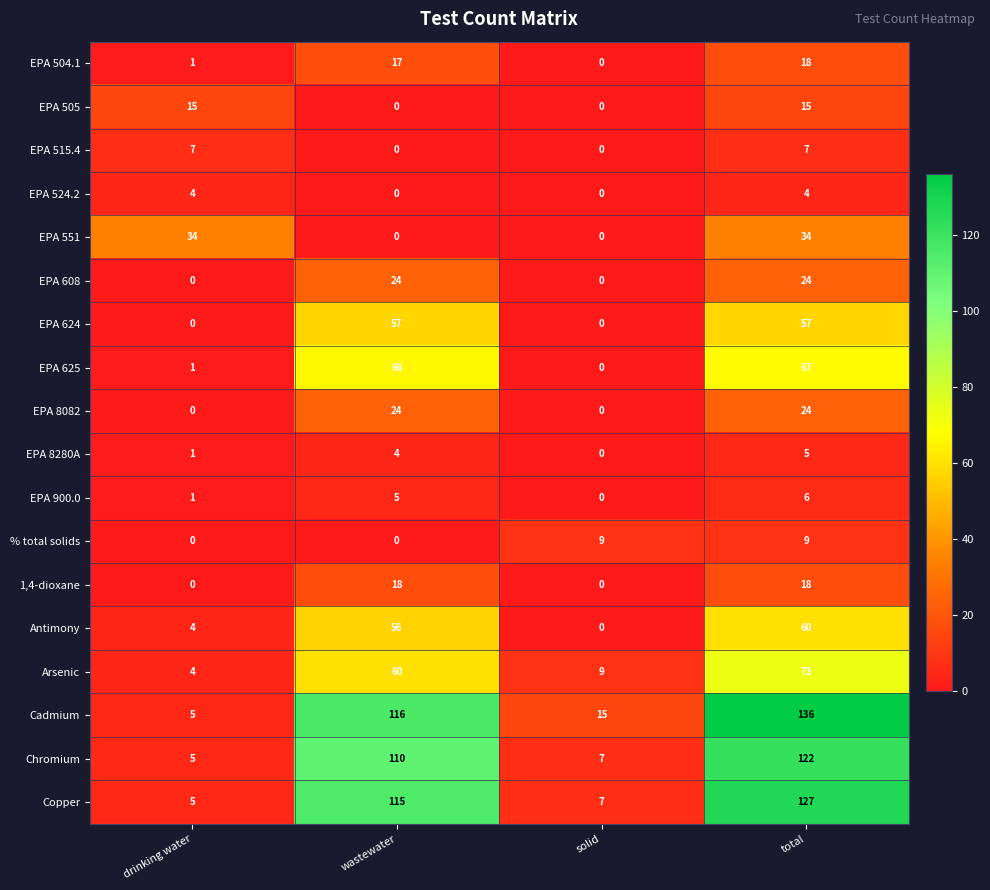

Which category has the highest value across all series?

total